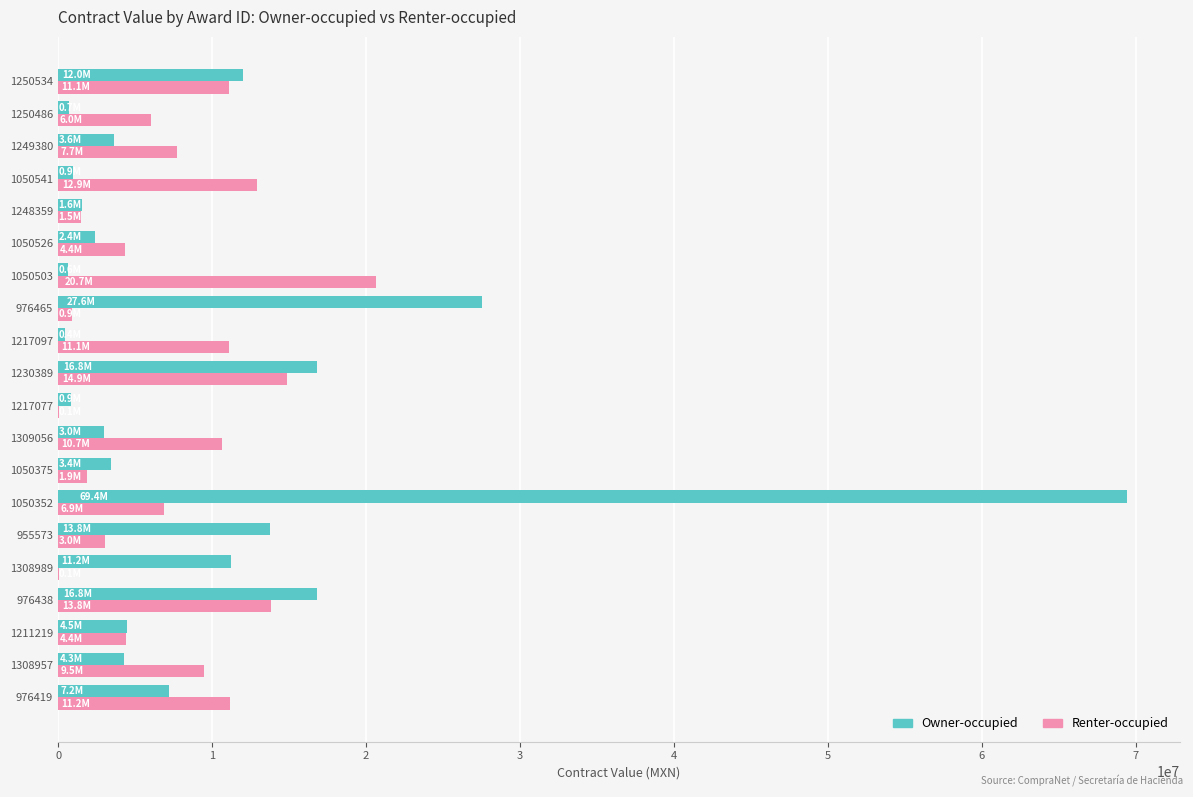

The value of Renter-occupied at 976438 is 13804507.8. True or false?

True